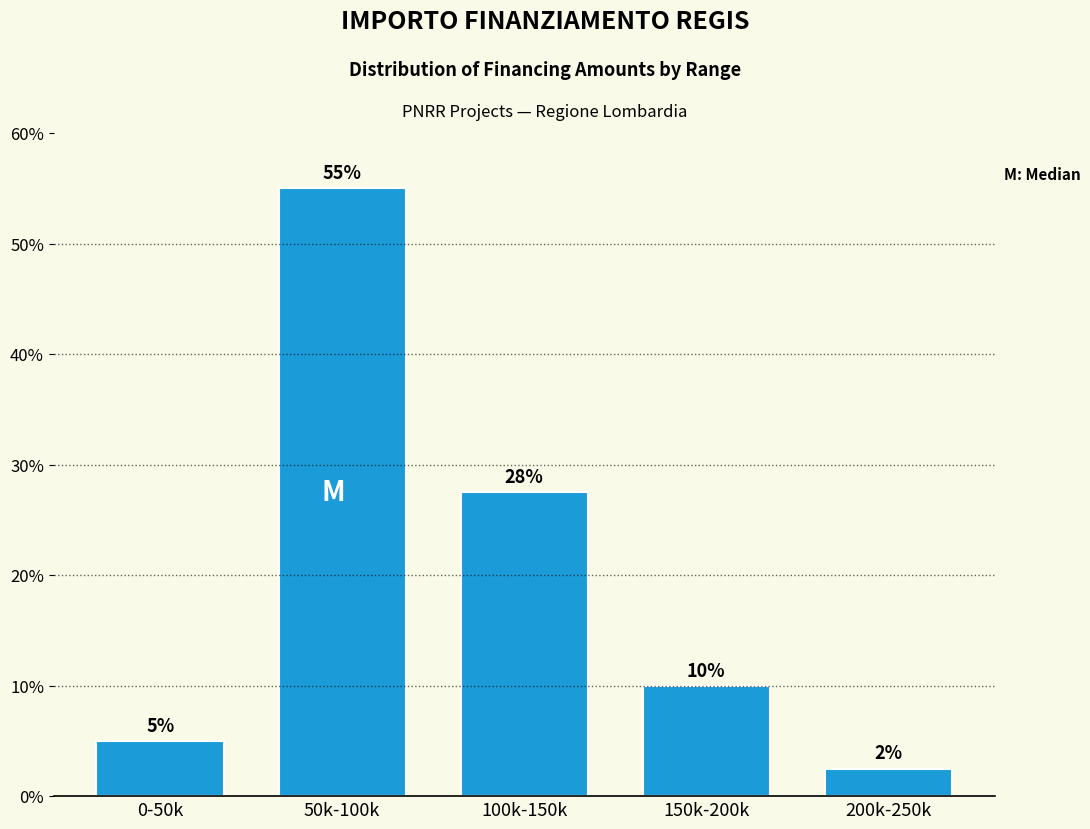

Approximately how many times larger is the value at 150k-200k compared to 0-50k?

2.0